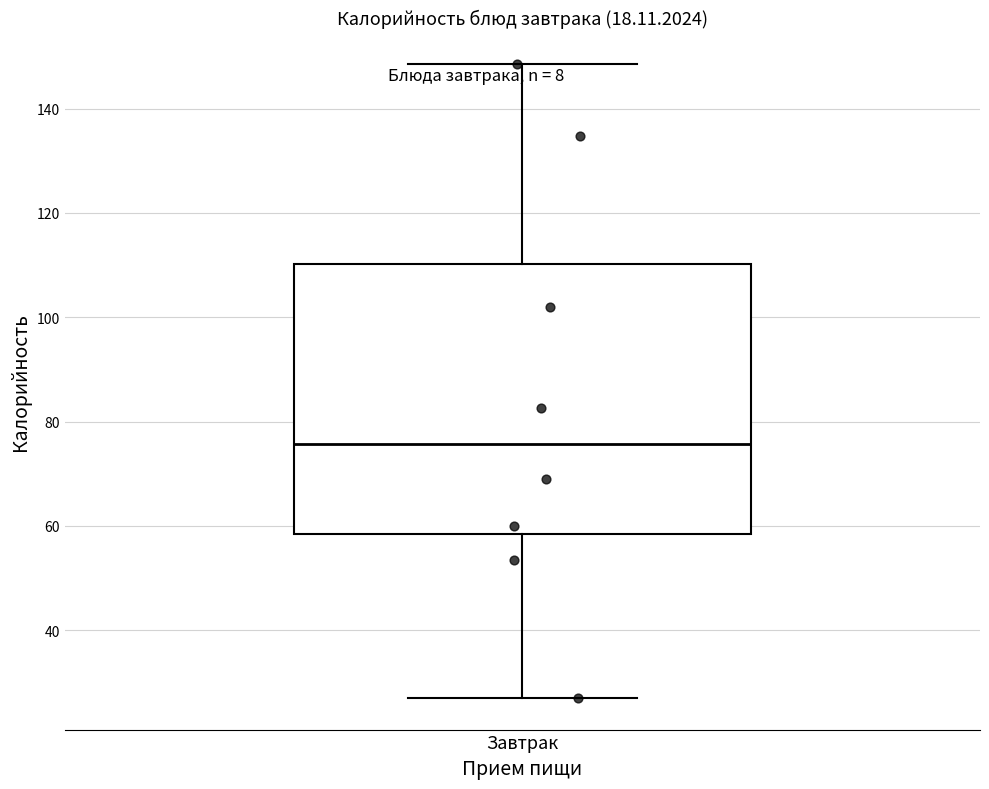

Read this box plot against the y-axis: the position of the median line, the range covered by the box, and the ends of both whiskers. The values are not printed on the chart, so give them approximately, as read against the axis.

median 76, box 58 to 110, whiskers 28 to 148